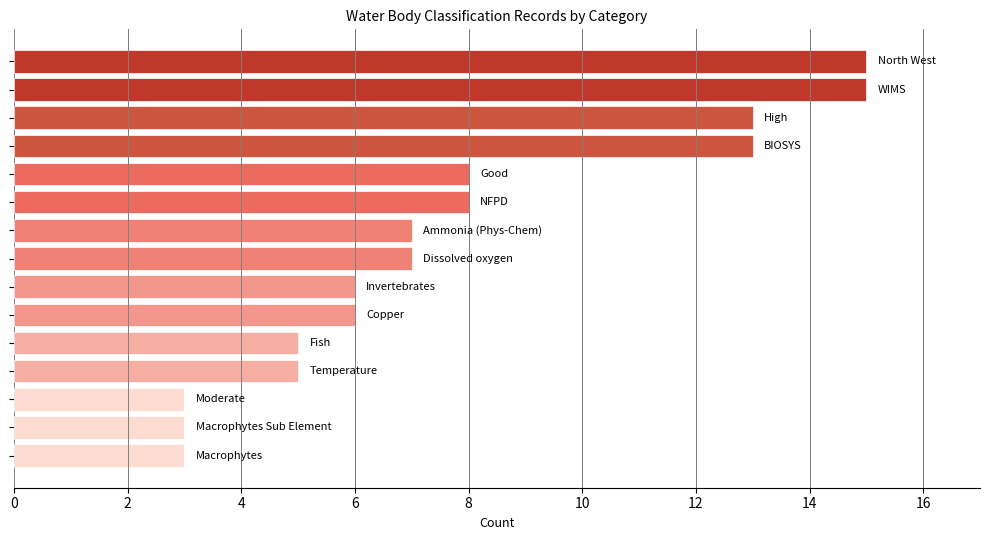

Reading top to bottom, transcribe all the data shown in this chart.

15	15	13	13	8	8	7	7	6	6	5	5	3	3	3